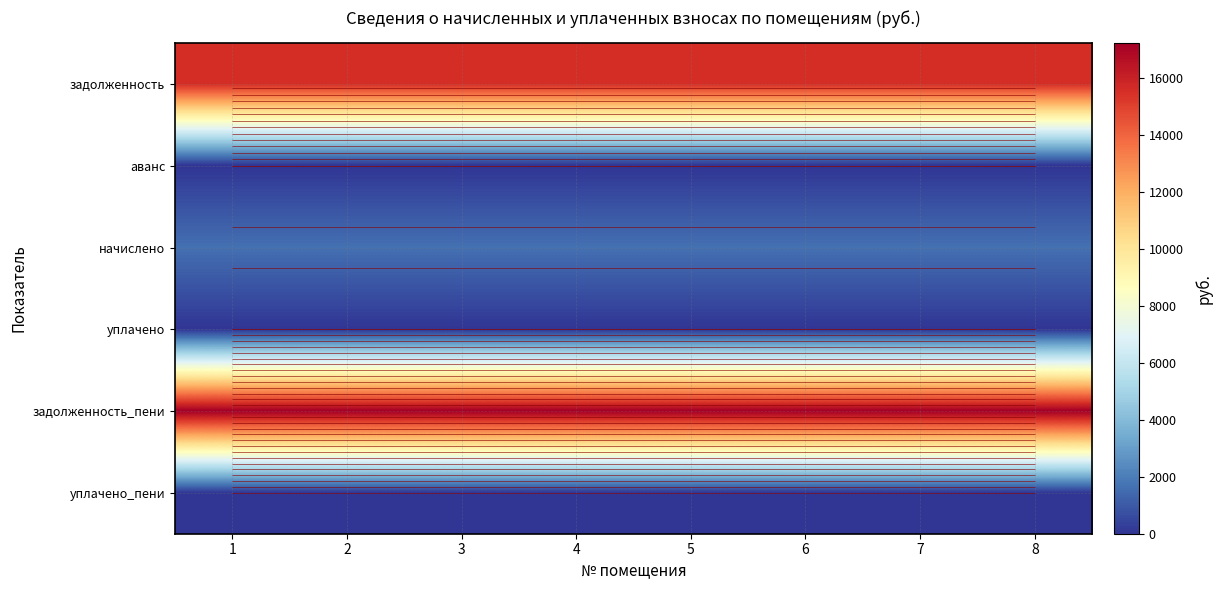

True or false: начислено has a value of 1633.0 at 1.

True